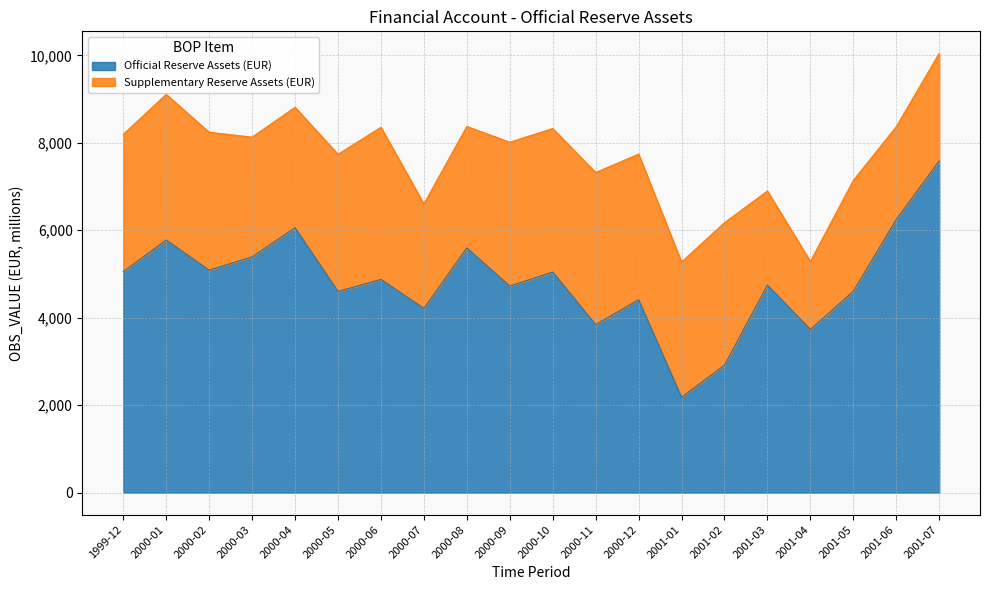

At which category is the sum across all series the highest?

2001-07